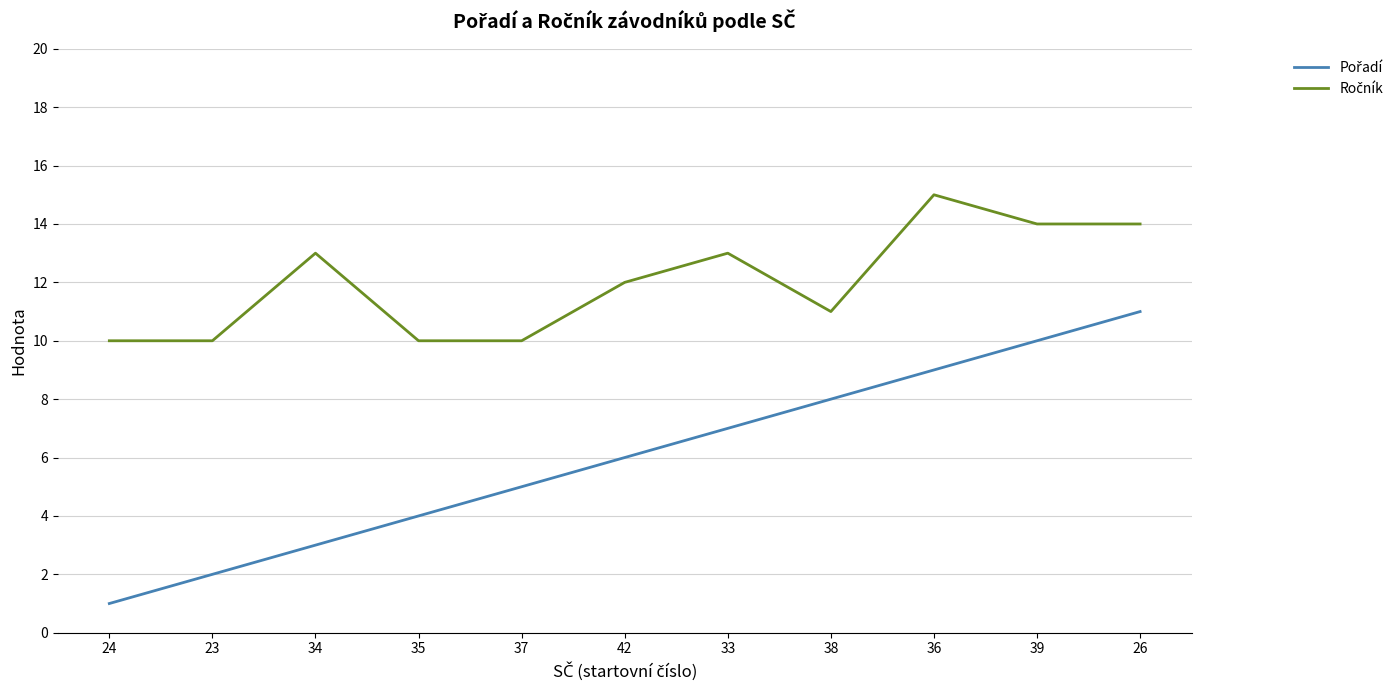

What is the difference between the highest and lowest values at 36?

6